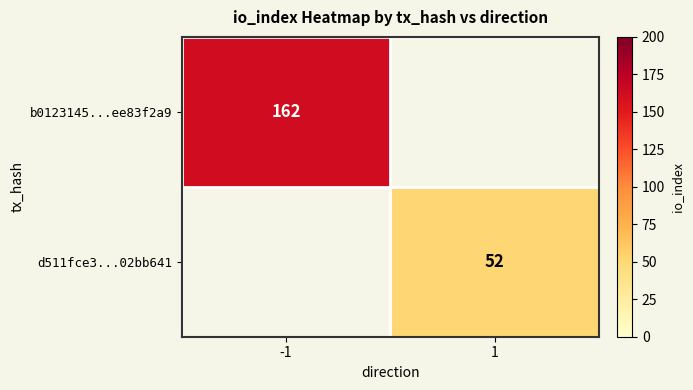

Is the value of d511fce3...02bb641 at 1 greater than the value of b0123145...ee83f2a9 at -1?

No